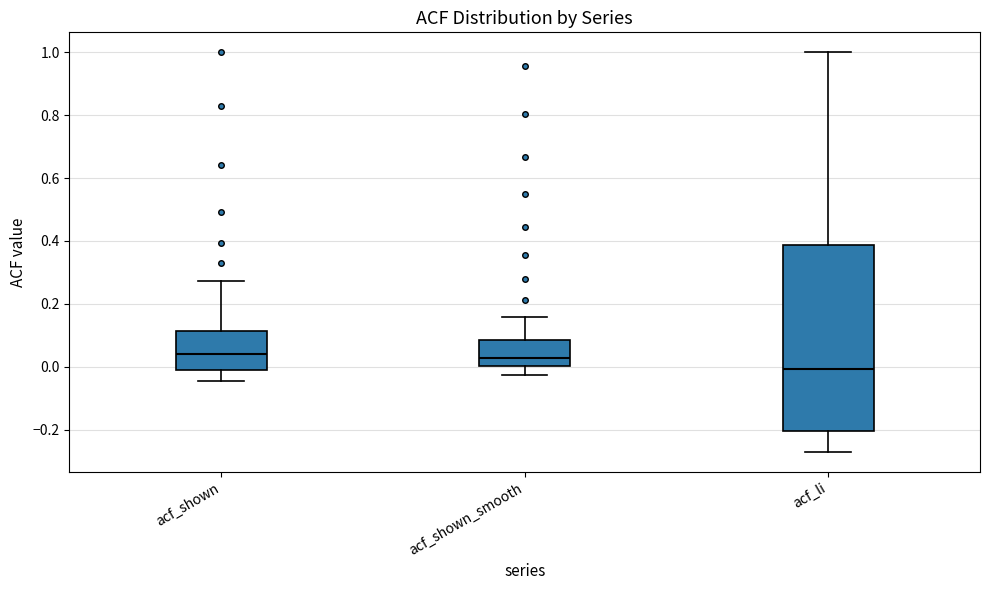

Where does the median line of the box for acf_shown_smooth sit on the y-axis? The values are not printed on the chart, so give them approximately, as read against the axis.

0.02